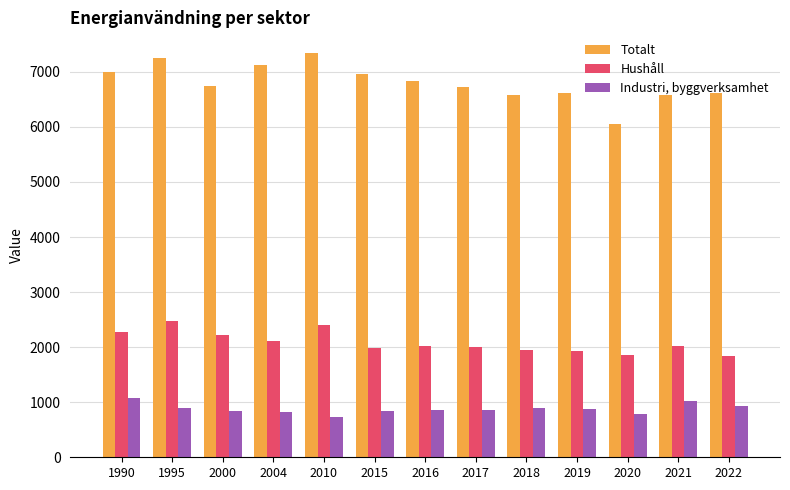

The Industri, byggverksamhet series shows 1157.7 at 2015. True or false?

False